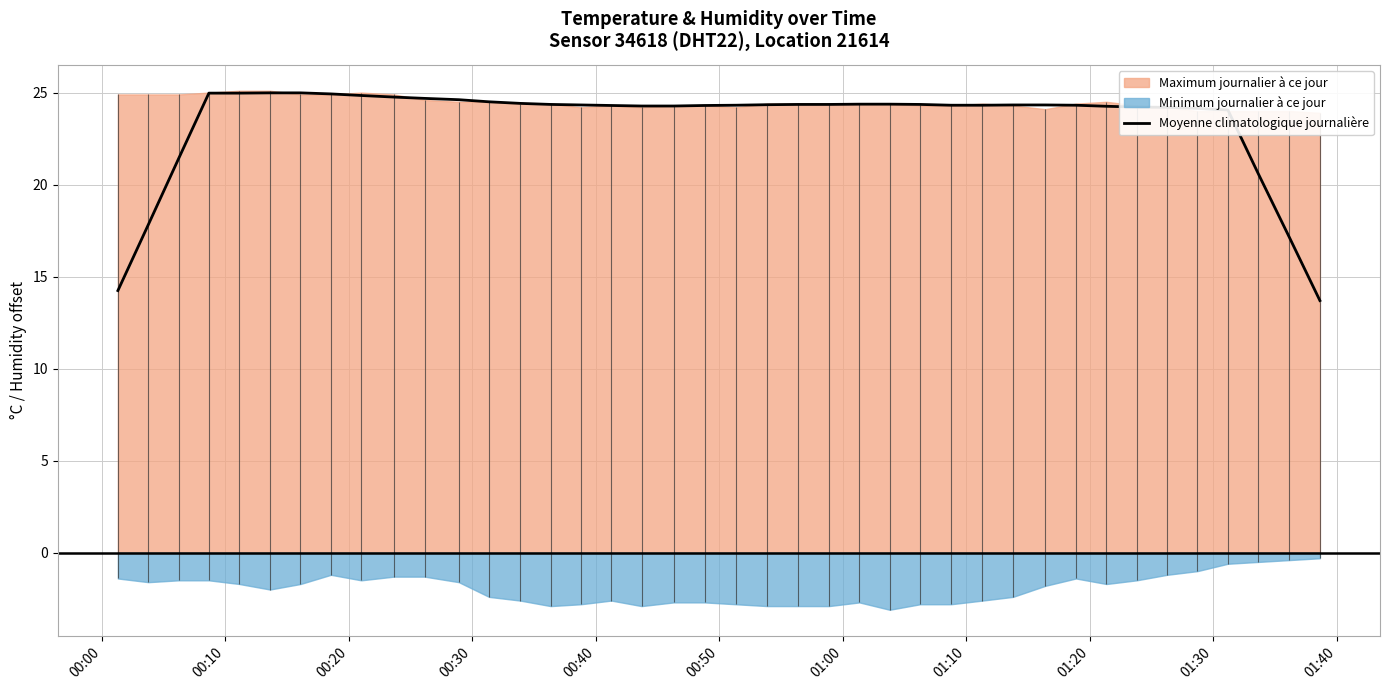

What is the minimum value for Moyenne climatologique journalière?

13.7